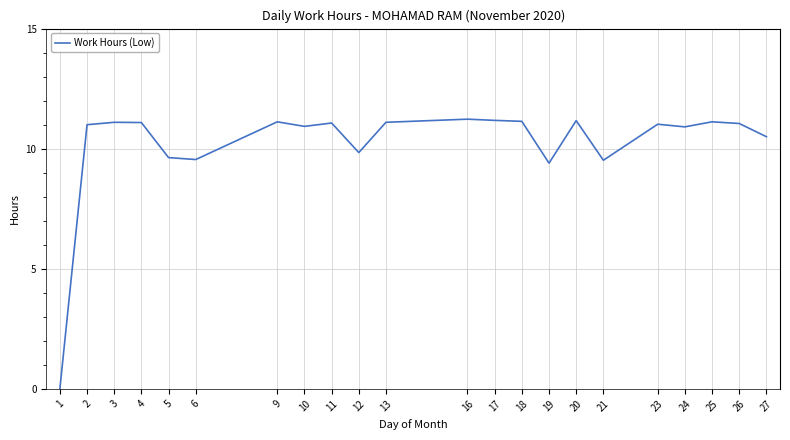

Does the chart have visible grid lines?

Yes